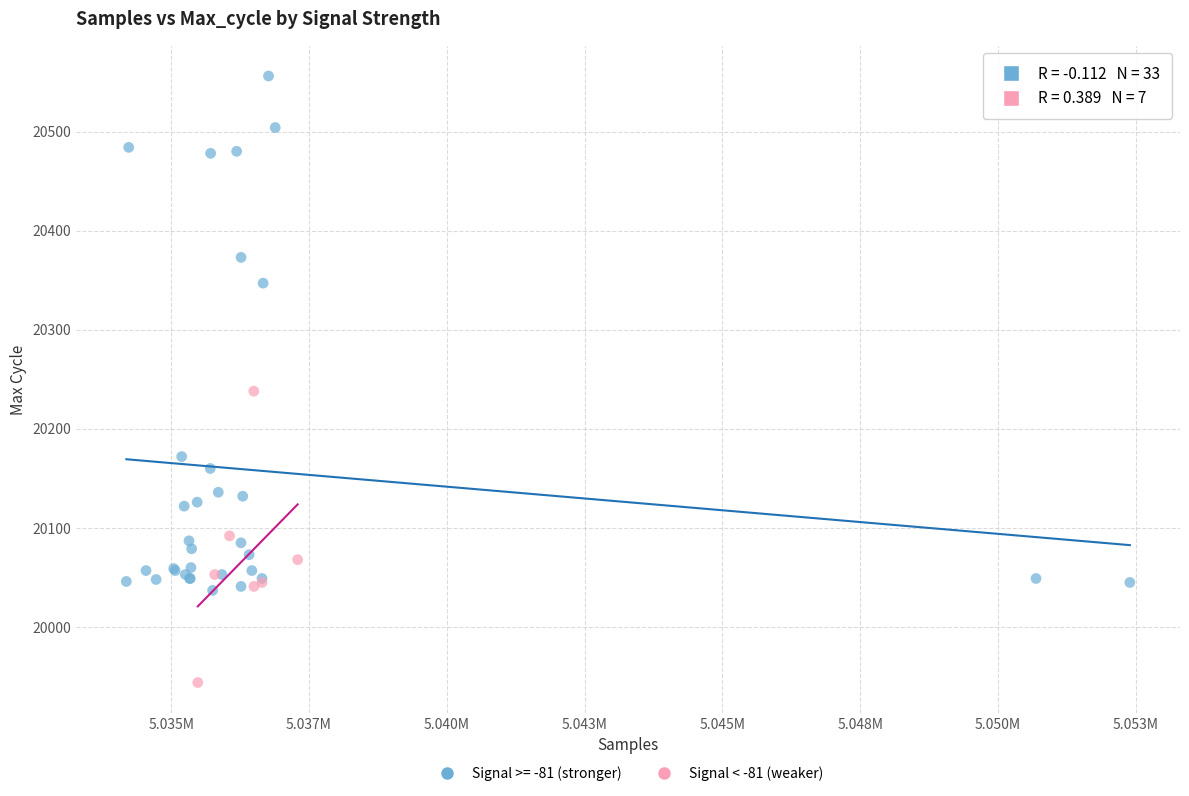

Which series contains the highest Y value?

Signal >= -81 (stronger)